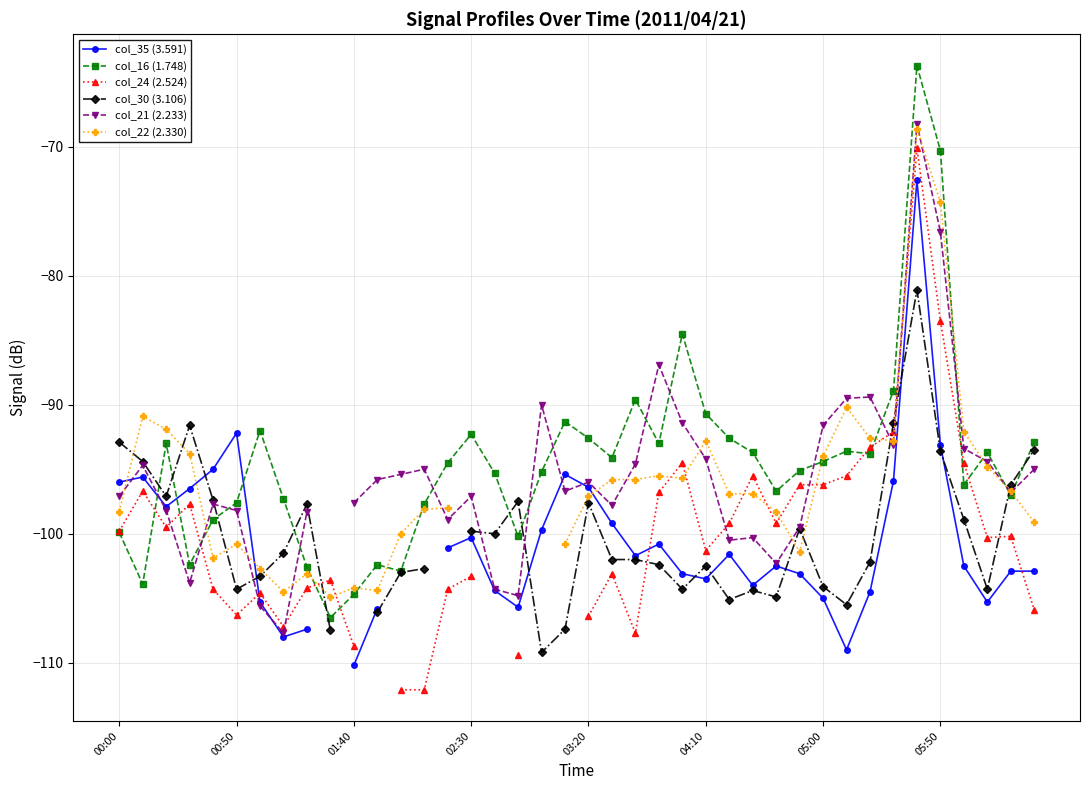

What is the minimum value for col_16 (1.748)?

-106.5